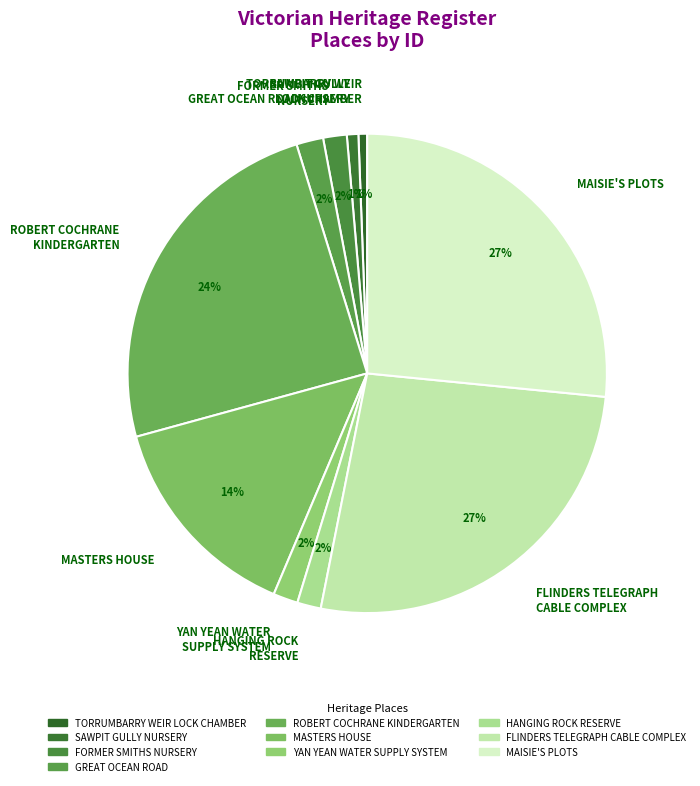

Which has a higher value, MASTERS HOUSE or FORMER SMITHS NURSERY?

MASTERS HOUSE